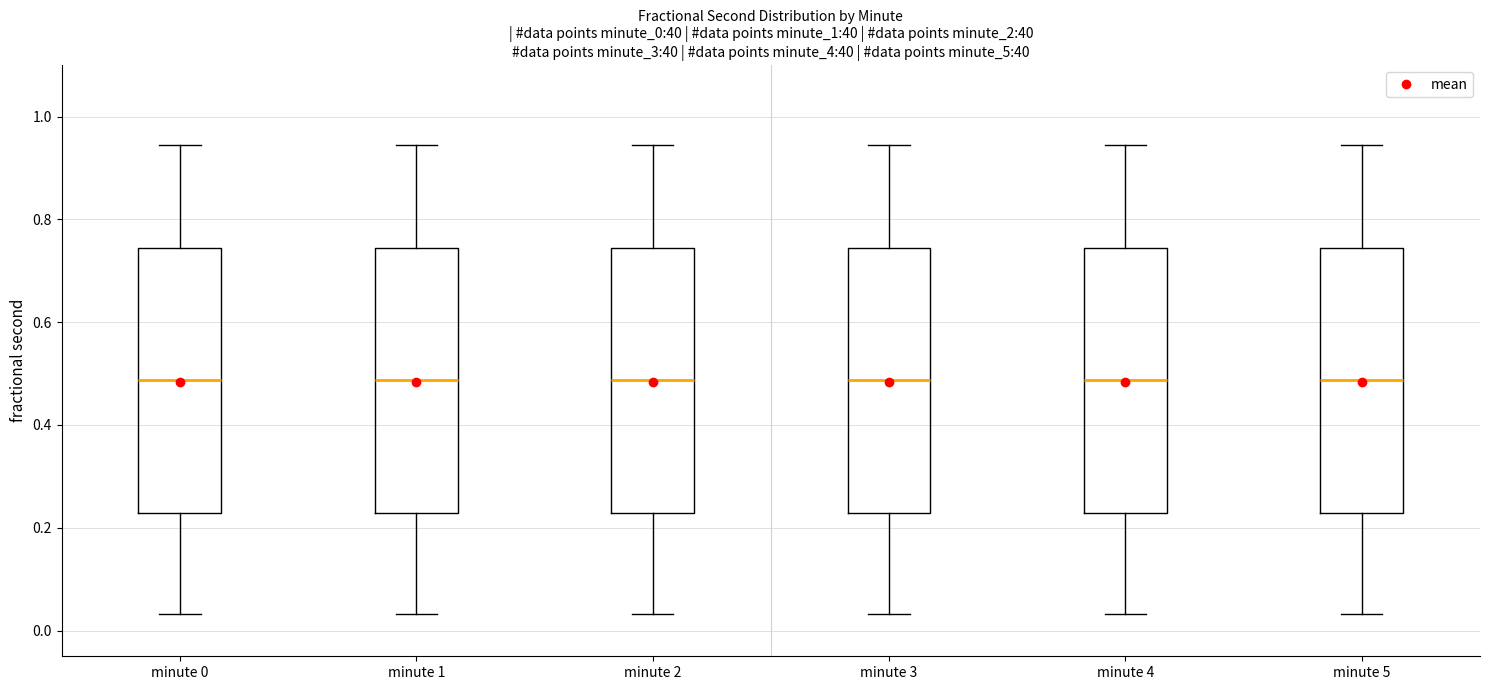

Reading left to right, read every box against the y-axis: the position of its median line, the range the box covers, and the ends of its whiskers. The values are not printed on the chart, so give them approximately, as read against the axis.

minute 0: median 0.48, box 0.22 to 0.74, whiskers 0.04 to 0.94
minute 1: median 0.48, box 0.22 to 0.74, whiskers 0.04 to 0.94
minute 2: median 0.48, box 0.22 to 0.74, whiskers 0.04 to 0.94
minute 3: median 0.48, box 0.22 to 0.74, whiskers 0.04 to 0.94
minute 4: median 0.48, box 0.22 to 0.74, whiskers 0.04 to 0.94
minute 5: median 0.48, box 0.22 to 0.74, whiskers 0.04 to 0.94